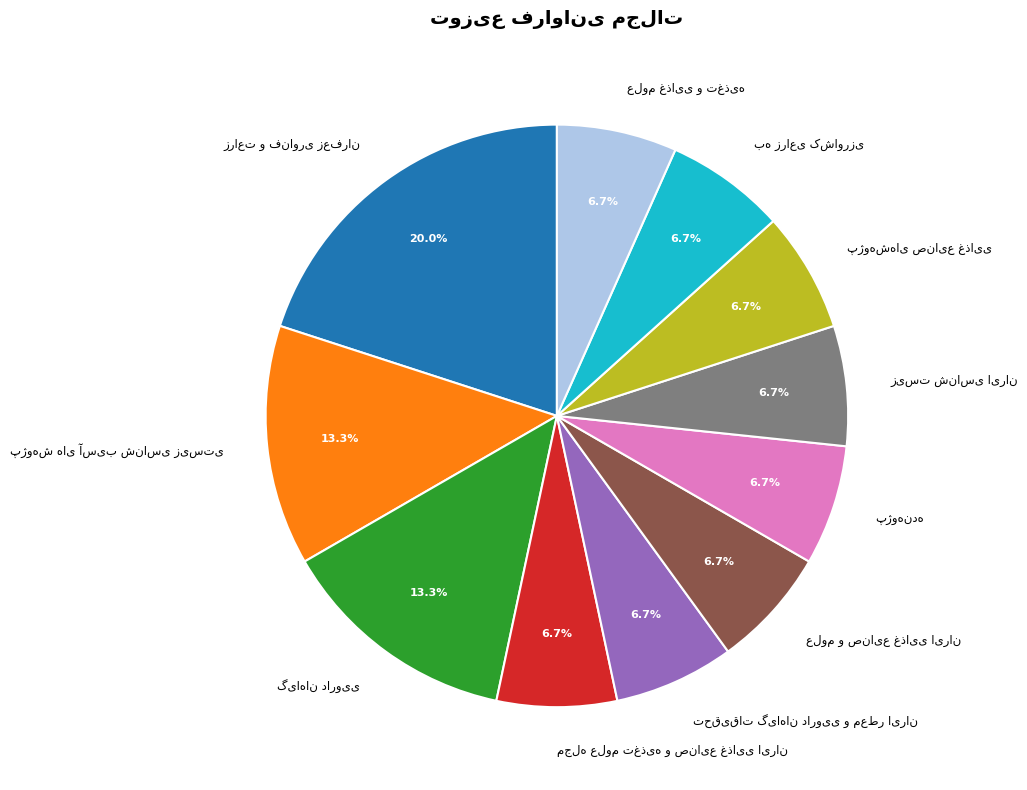

Is there any slice that represents more than half of the pie?

No